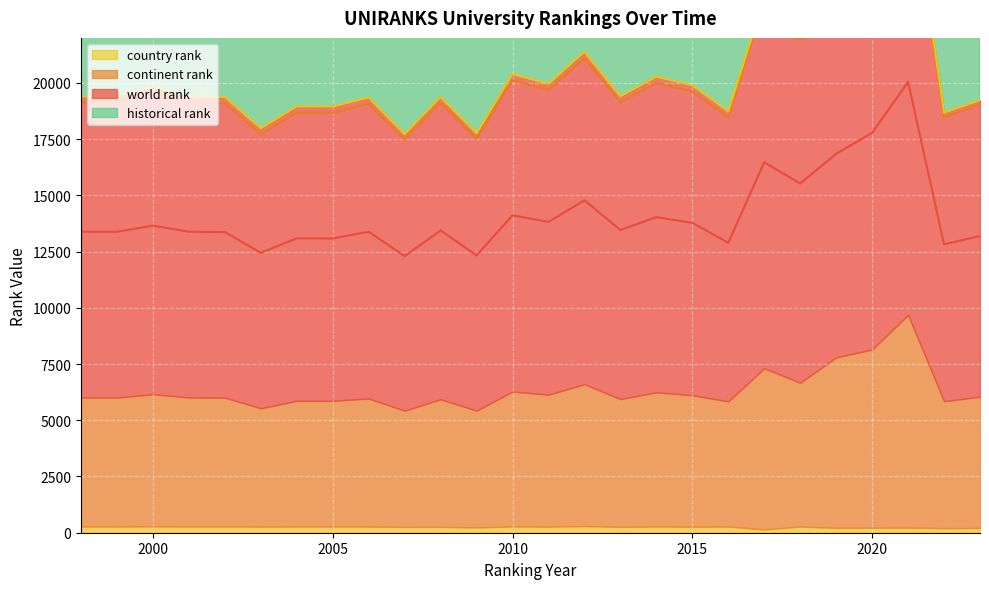

How many data points does each series have?

26